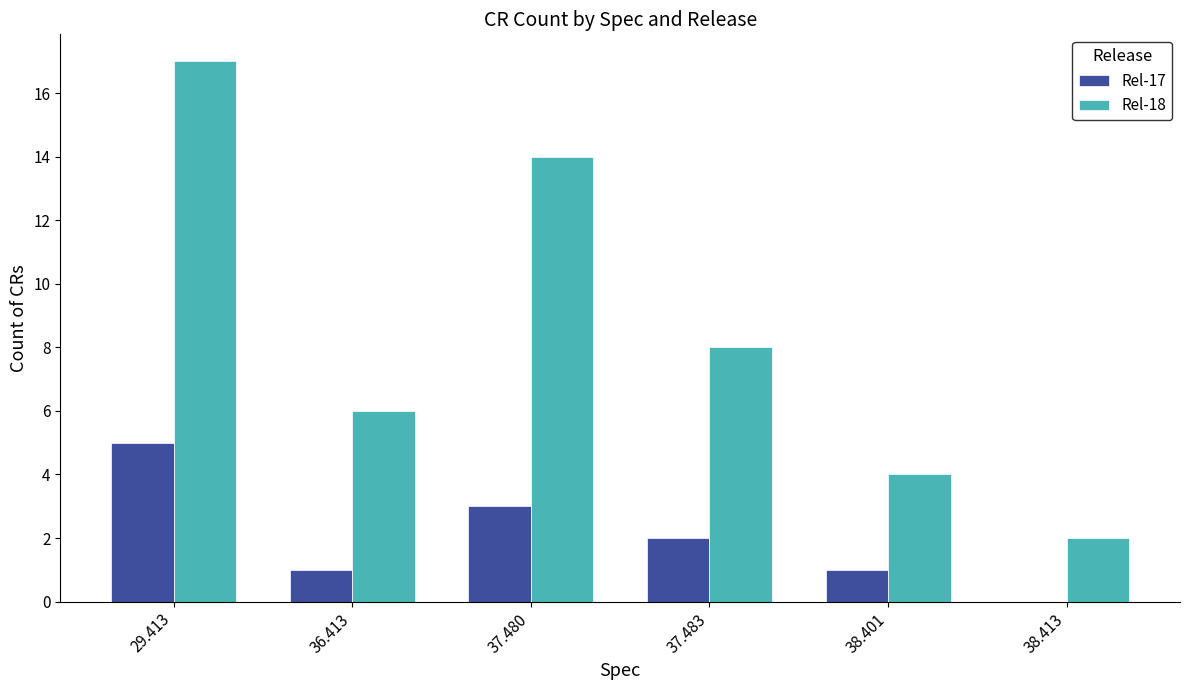

Which series changed the most between 29.413 and 36.413?

Rel-18